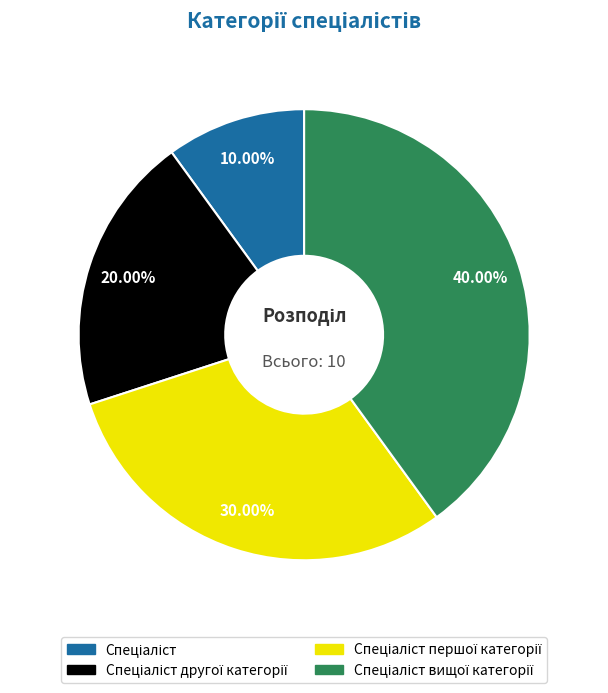

Is there a majority slice in this chart?

No